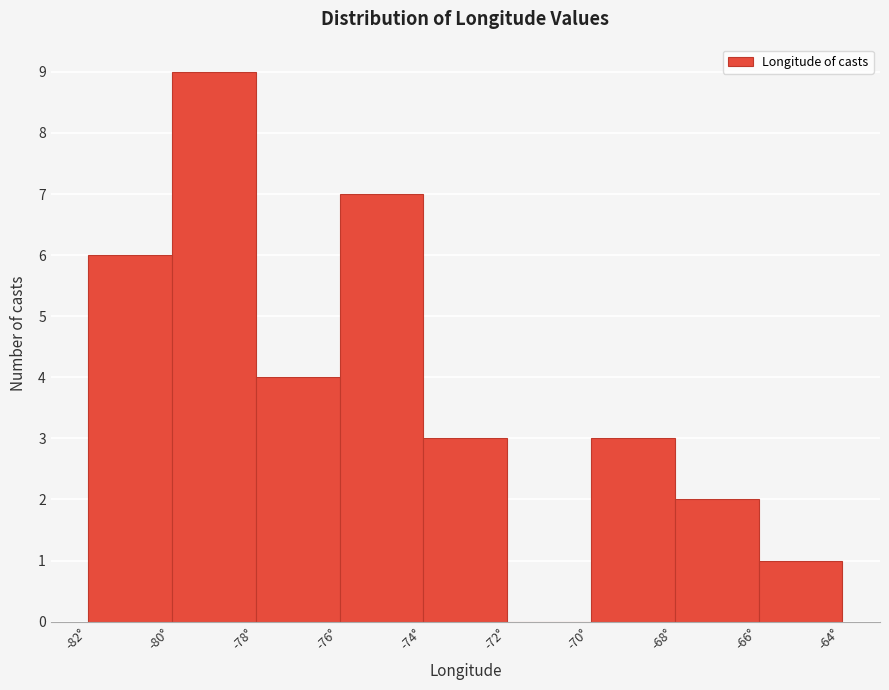

Reading left to right, transcribe this chart: for each bar, give the range it covers on the x-axis and its height. The values are not printed on the chart, so give them approximately, as read against the axis.

-82 to -80: 6
-80 to -78: 9
-78 to -76: 4
-76 to -74: 7
-74 to -72: 3
-72 to -70: 0
-70 to -68: 3
-68 to -66: 2
-66 to -64: 1